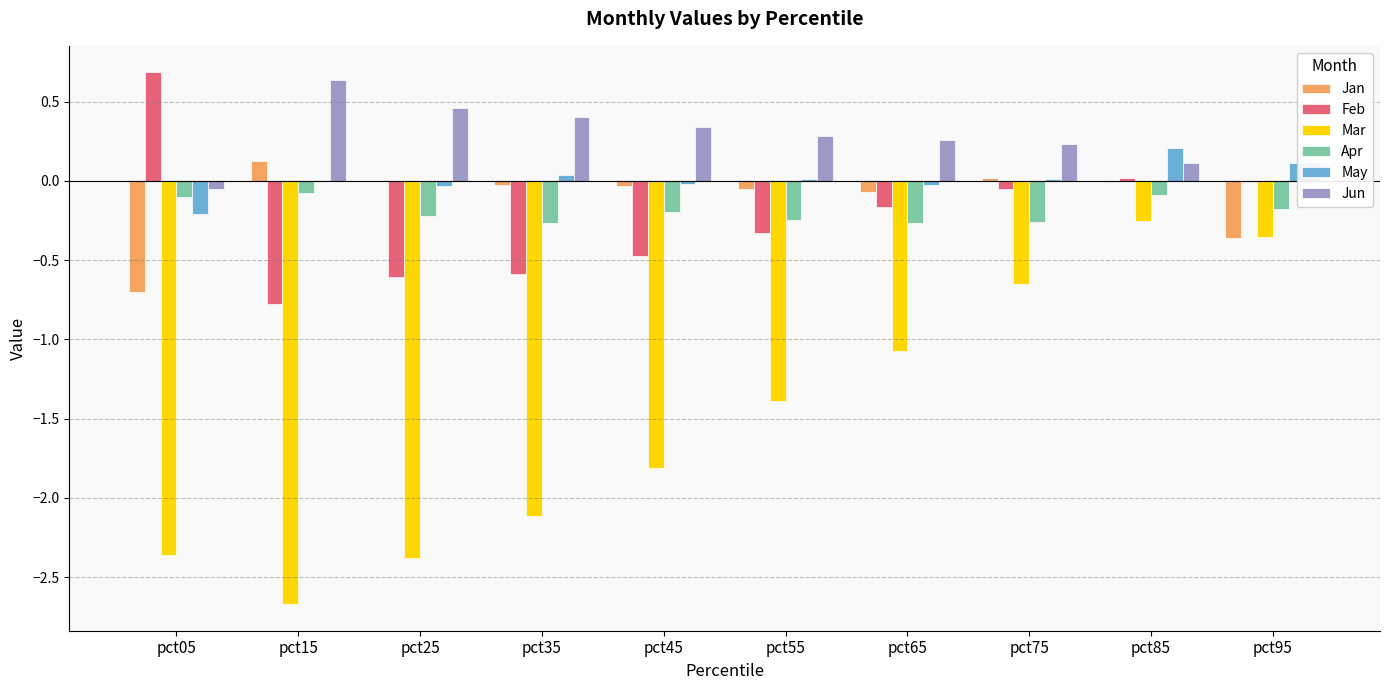

Are the bars horizontal?

No